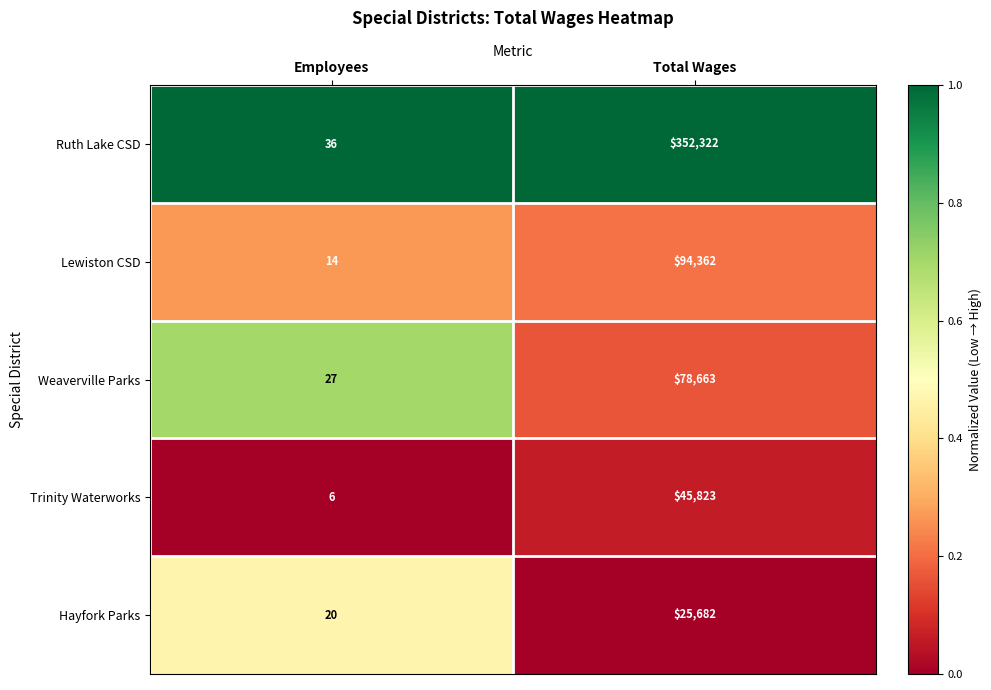

At which category is the sum across all series the highest?

Total Wages